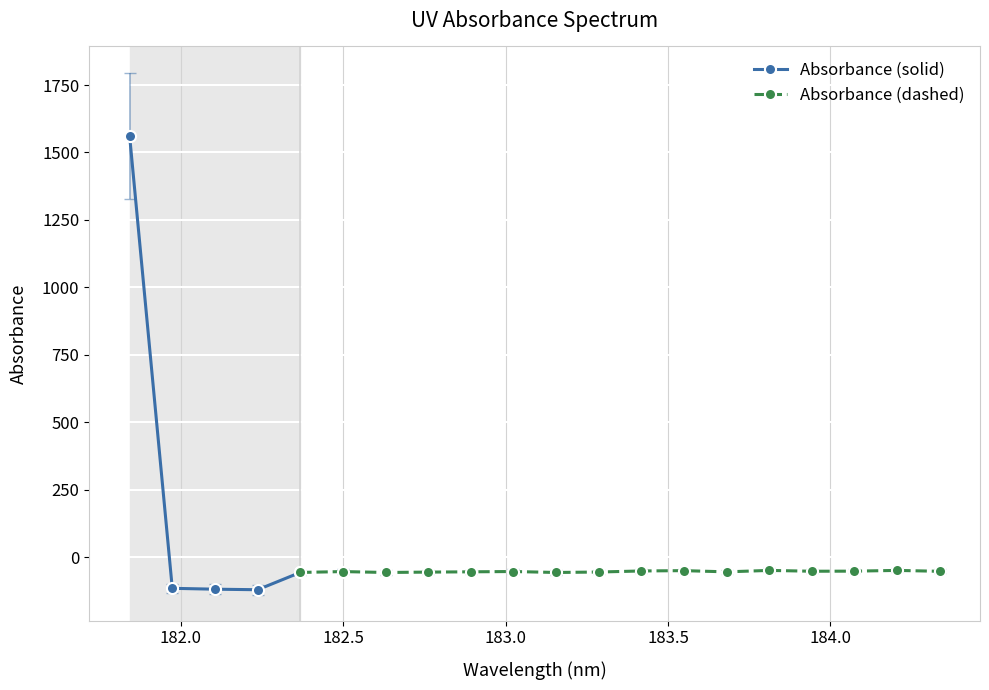

What is the value of the Absorbance (solid) point at the 5th from the left?

-56.1